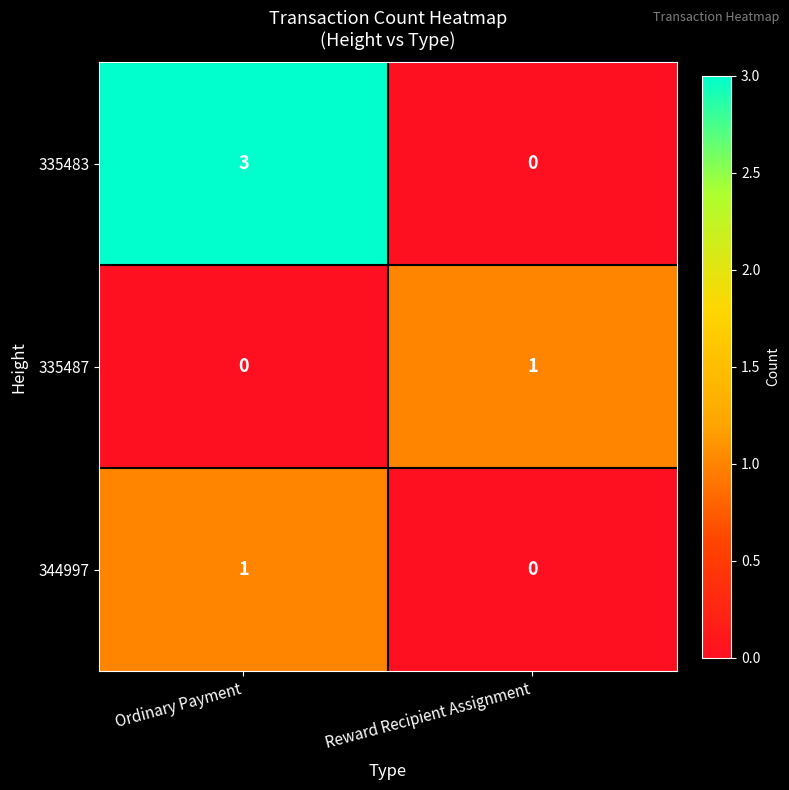

What is the total value across all series at Reward Recipient Assignment?

1